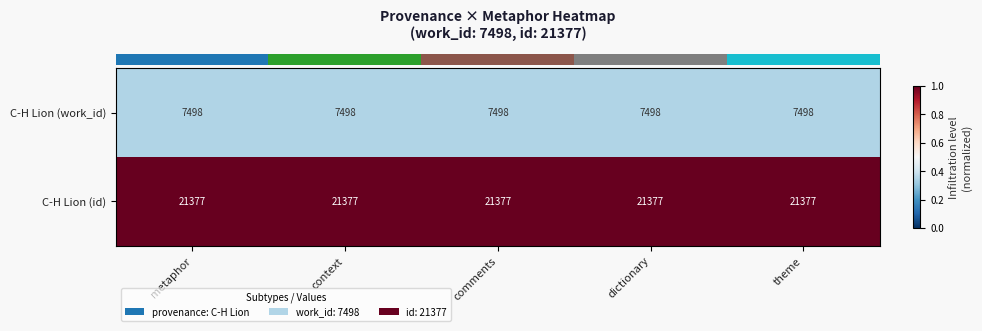

What is the smallest value displayed?

7498